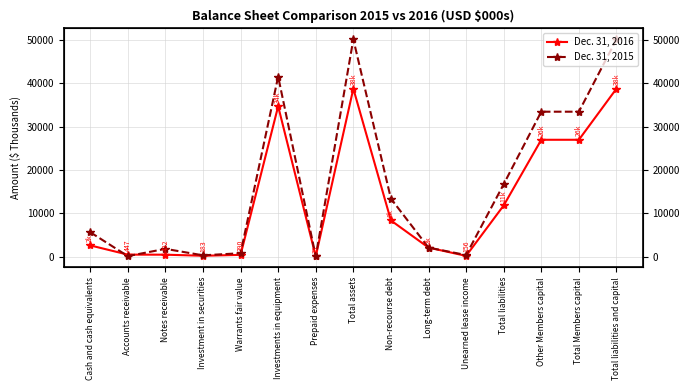

Count the number of categories in the chart.

15